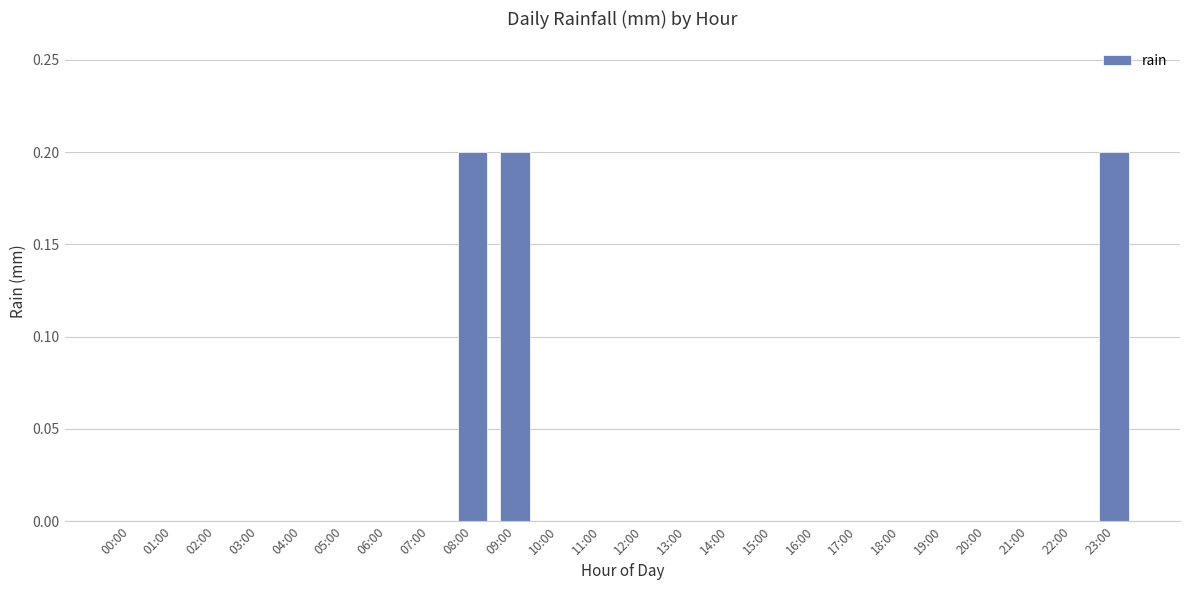

How many distinct data groups are displayed?

1